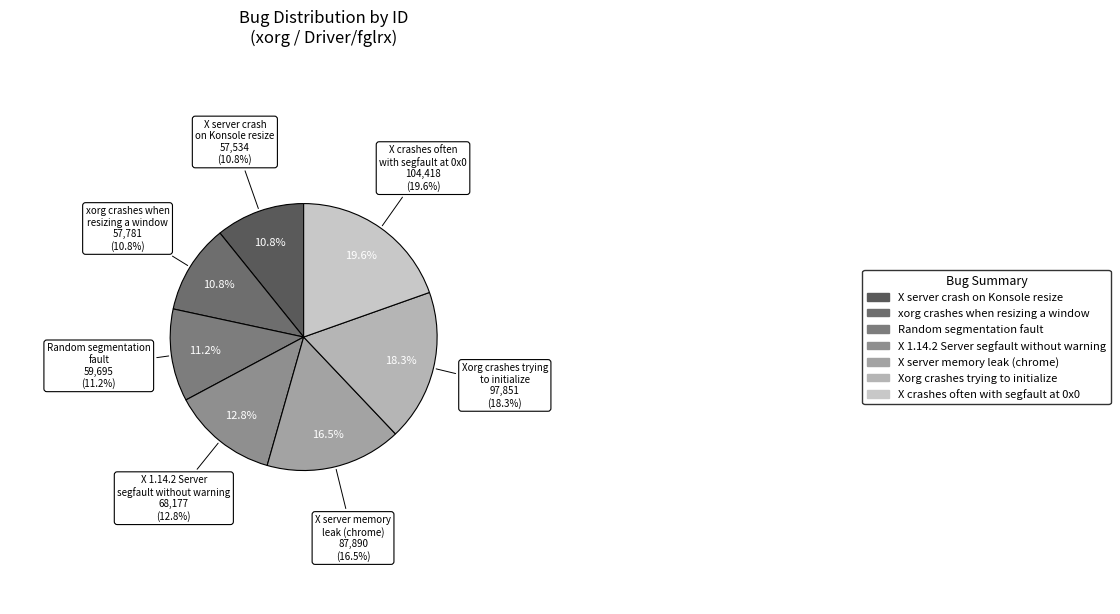

Combined, what portion of the pie is Random segmentation
fault and Xorg crashes trying
to initialize?

29.5%